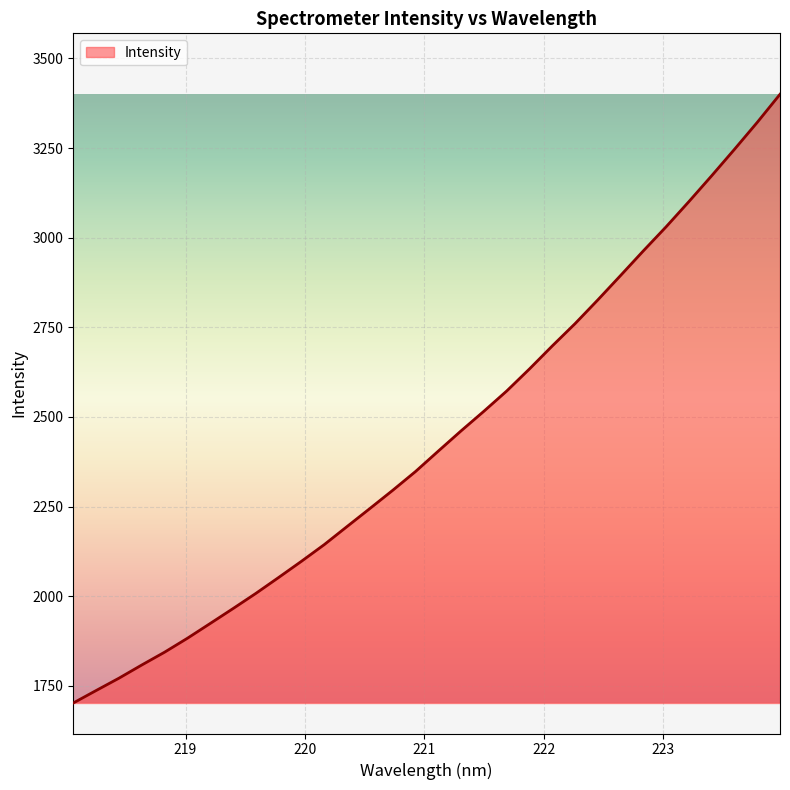

What is the minimum value shown in the chart?

1702.0